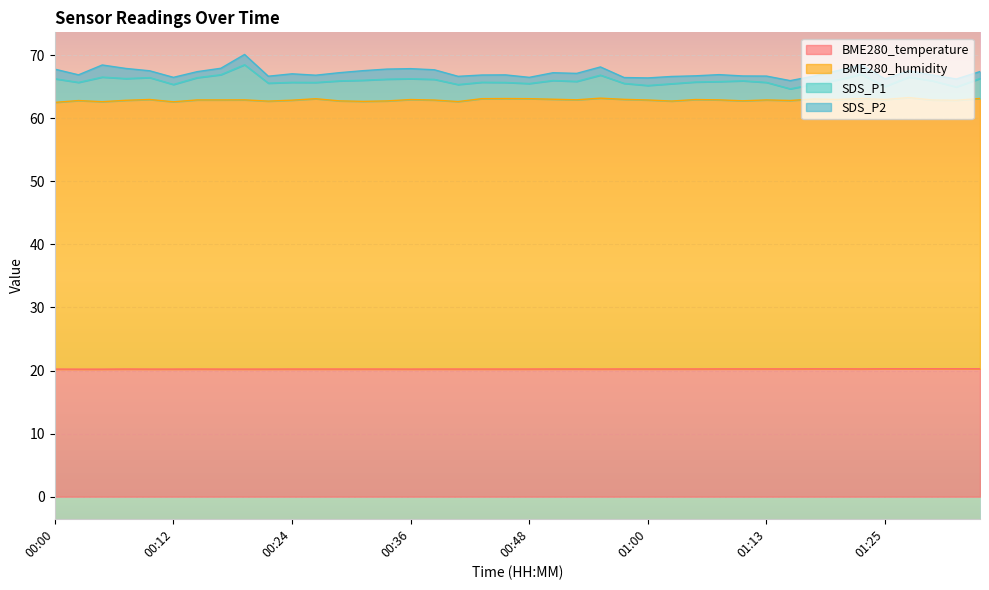

The BME280_temperature series shows 20.2 at 00:14. True or false?

True